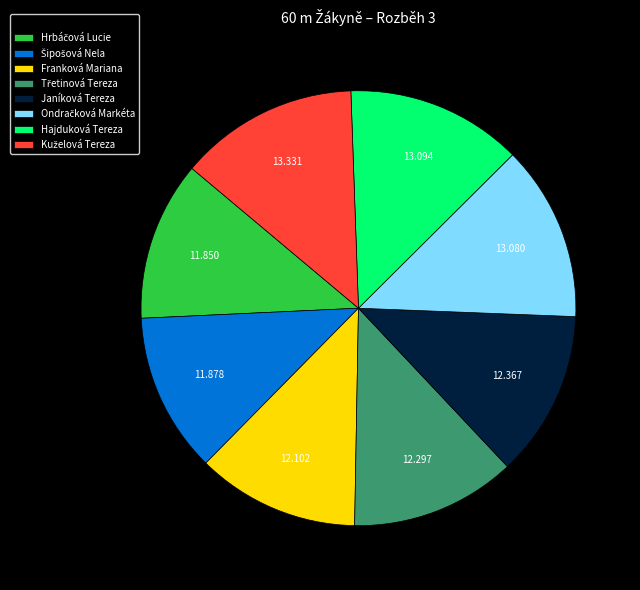

Does any single category account for the majority?

No